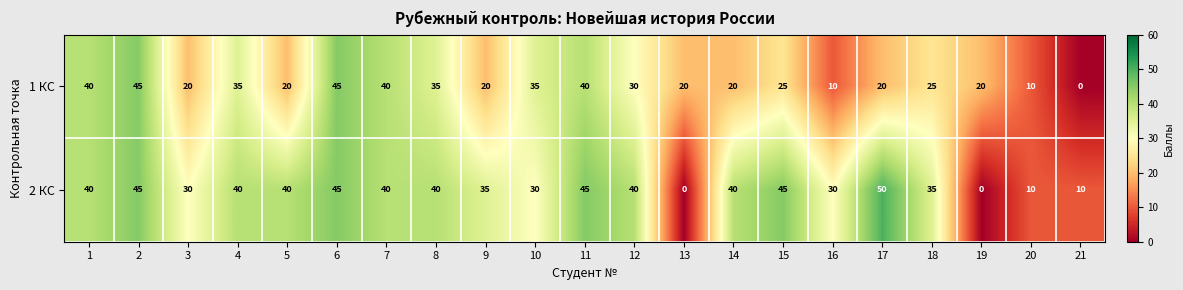

What value does the 1 КС series have at 10?

35